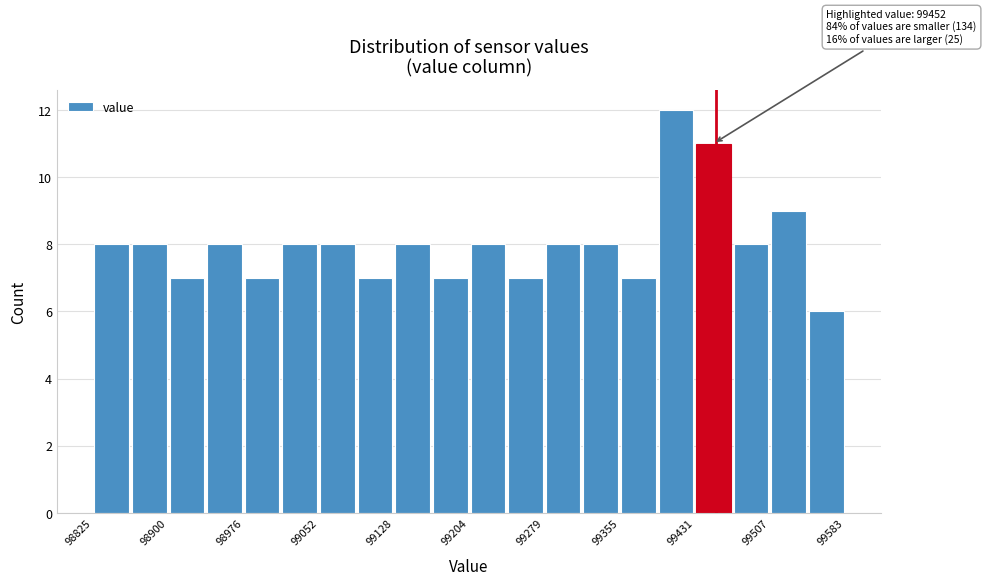

Read against the x-axis, roughly where is the centre of the tallest bar?

99410